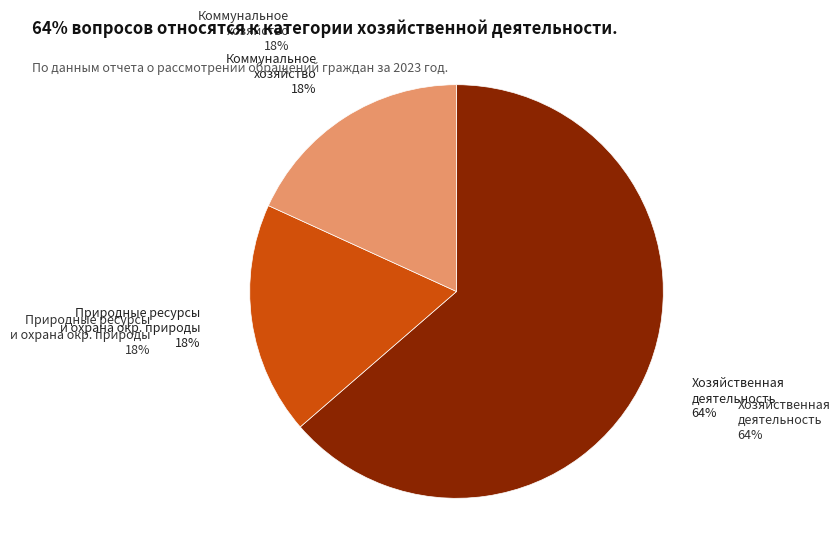

Which category has the biggest portion of the pie?

Хозяйственная деятельность